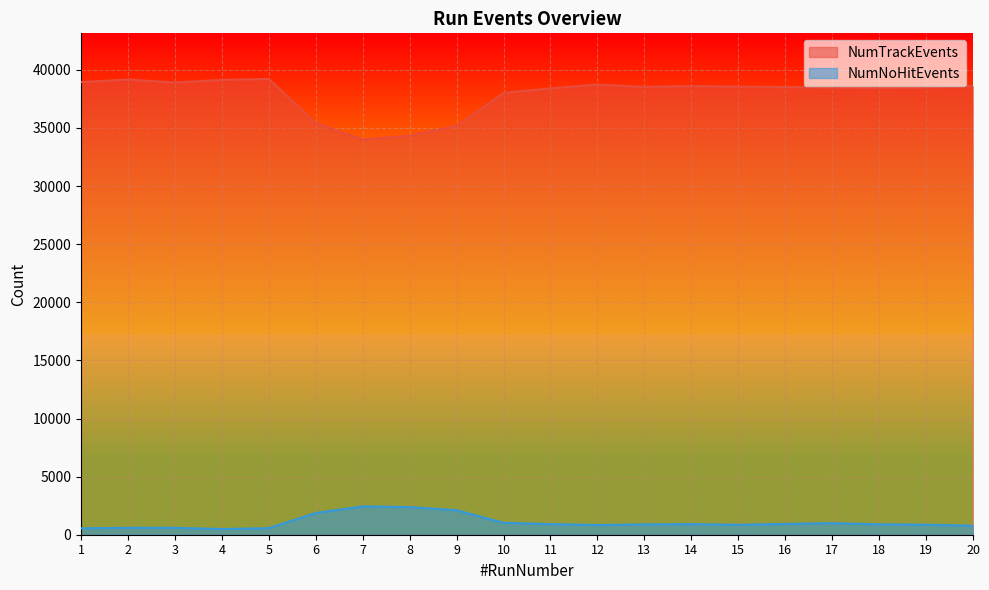

Does the chart display data point markers on the line(s)?

No